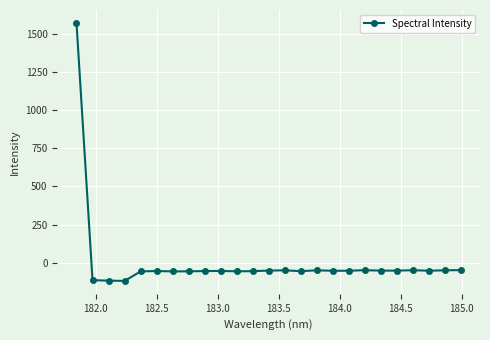

What is the sum of all values?

115.1